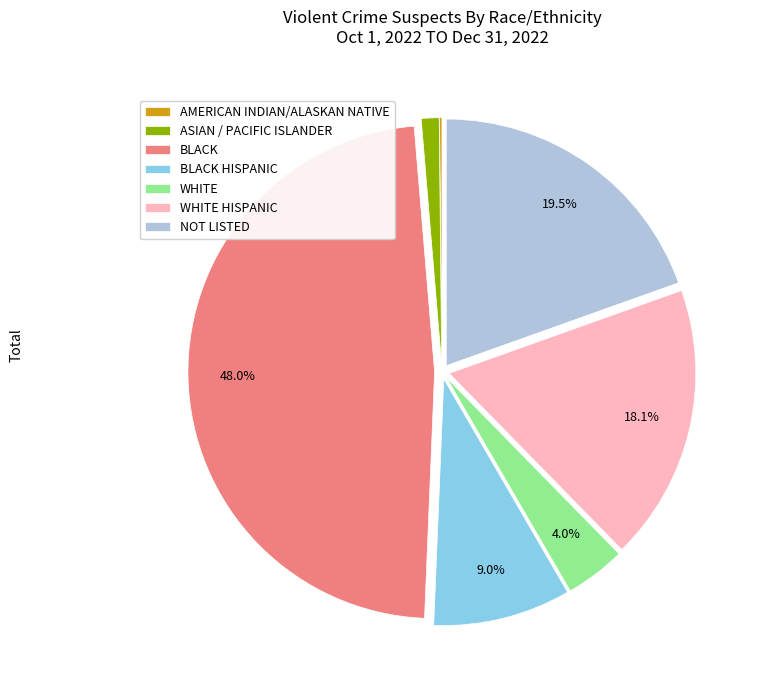

To the nearest percent, what is the difference between the WHITE and NOT LISTED slice percentages?

16%